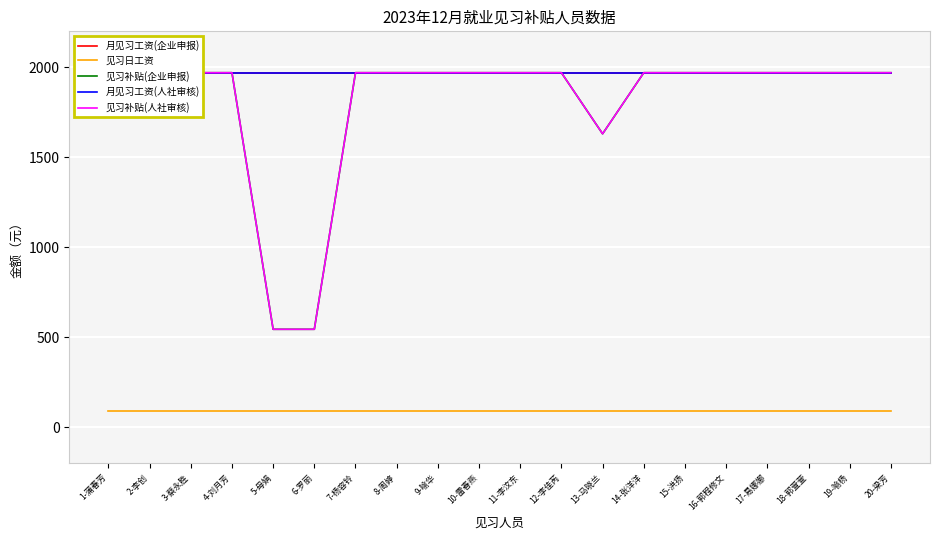

What position from the left is 1-蒲春芳?

1